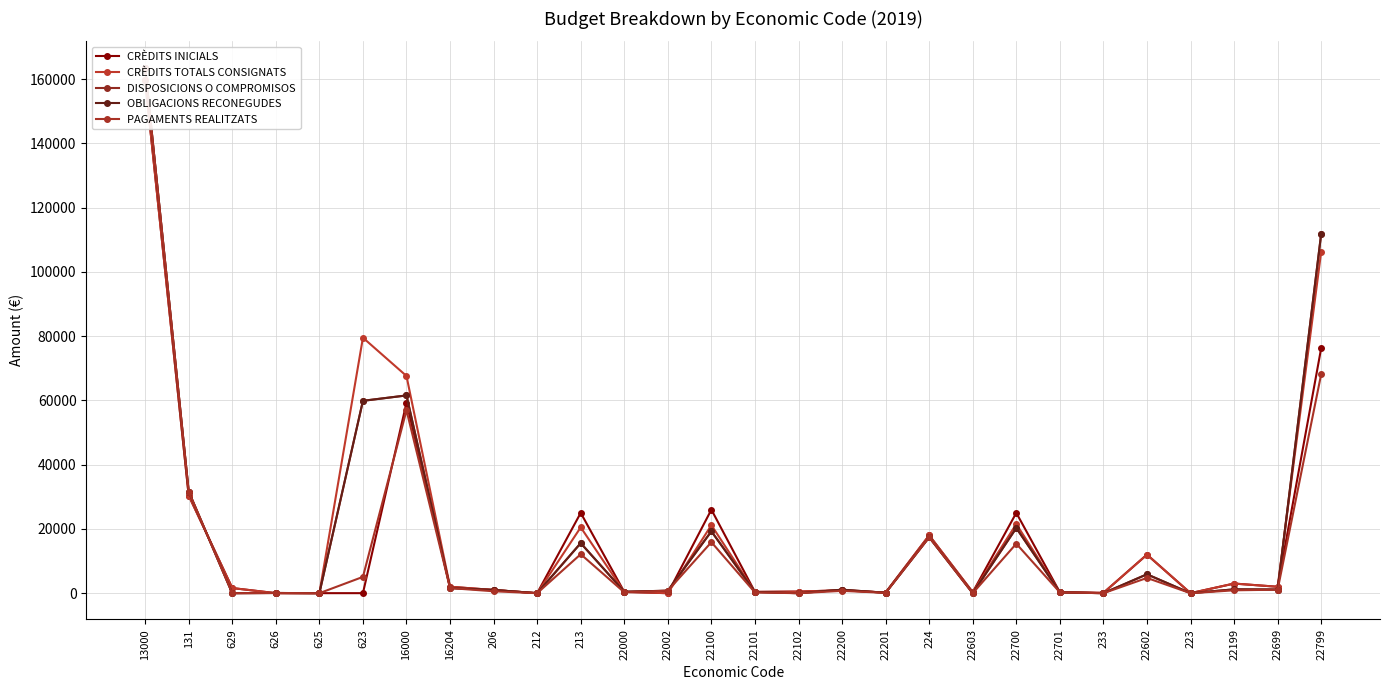

Which category has the highest value in the DISPOSICIONS O COMPROMISOS series?

13000